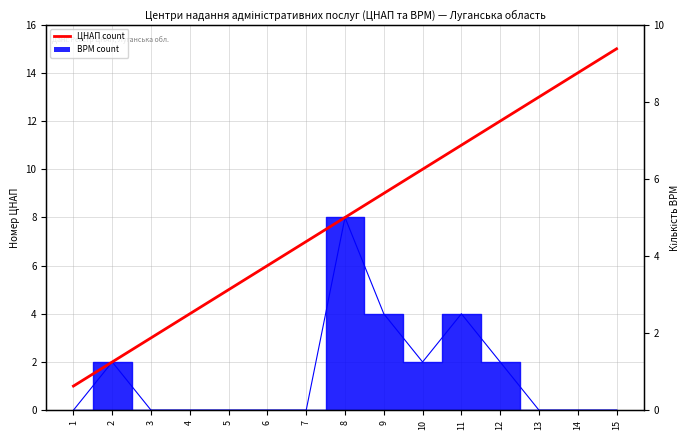

What is the minimum value shown in the chart?

1